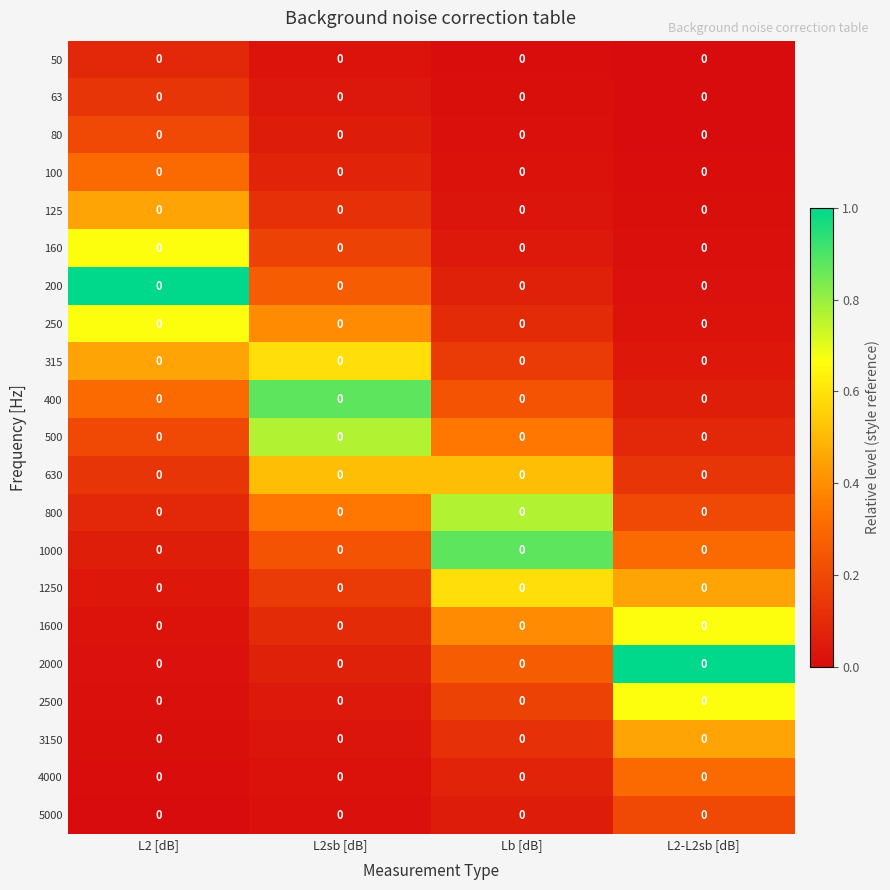

At which category does the chart reach its minimum across all series?

L2-L2sb [dB]